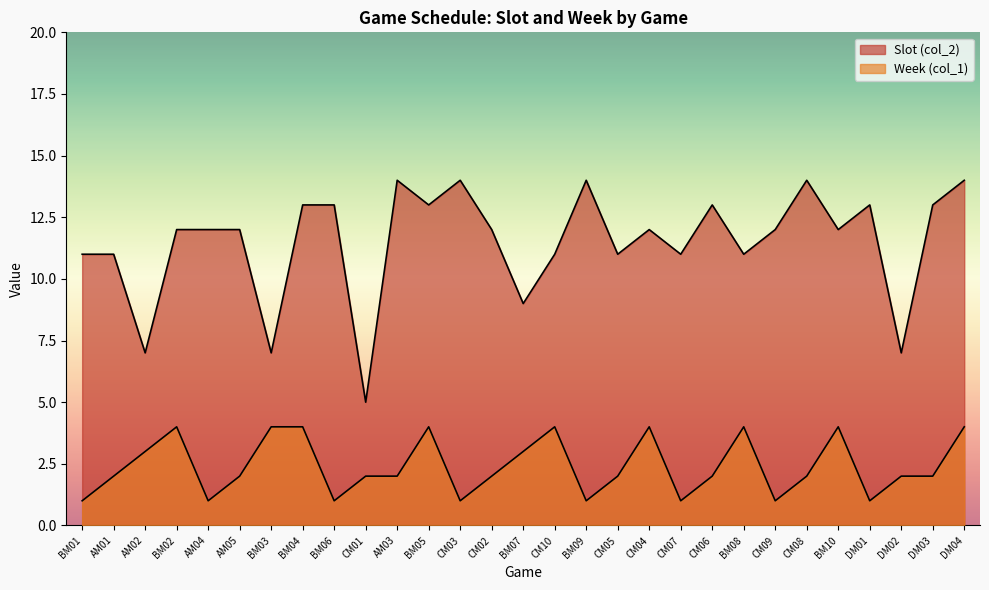

Reading left to right, list all the values displayed in this chart.

Slot (col_2): 11	11	7	12	12	12	7	13	13	5	14	13	14	12	9	11	14	11	12	11	13	11	12	14	12	13	7	13	14
Week (col_1): 1	2	3	4	1	2	4	4	1	2	2	4	1	2	3	4	1	2	4	1	2	4	1	2	4	1	2	2	4